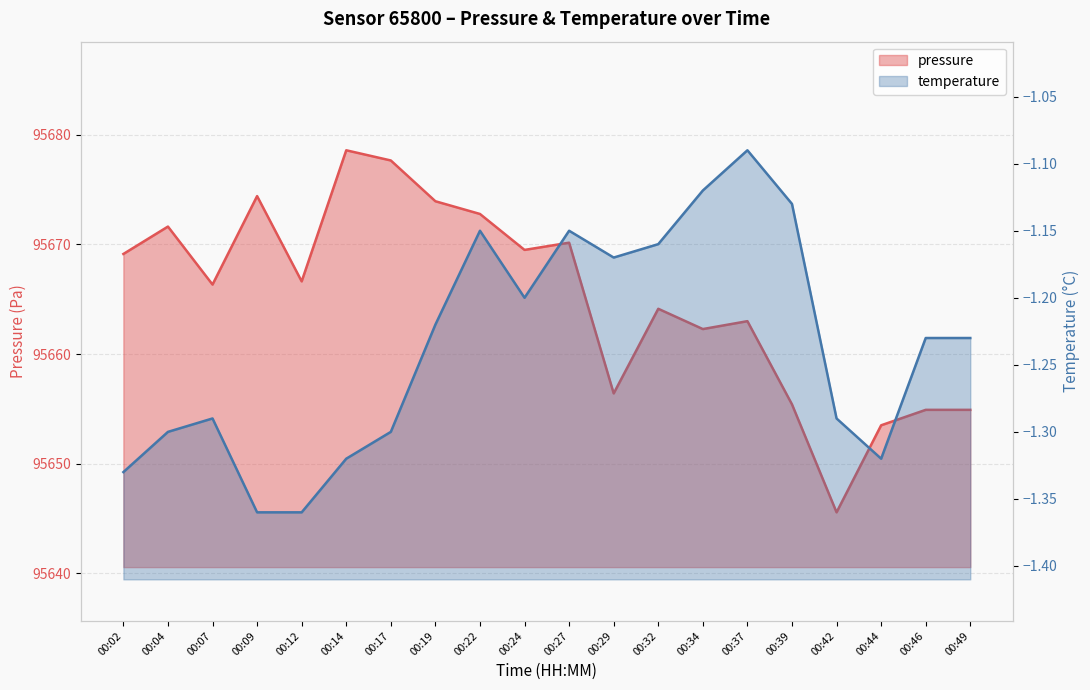

Read the value at 00:14.

95678.6